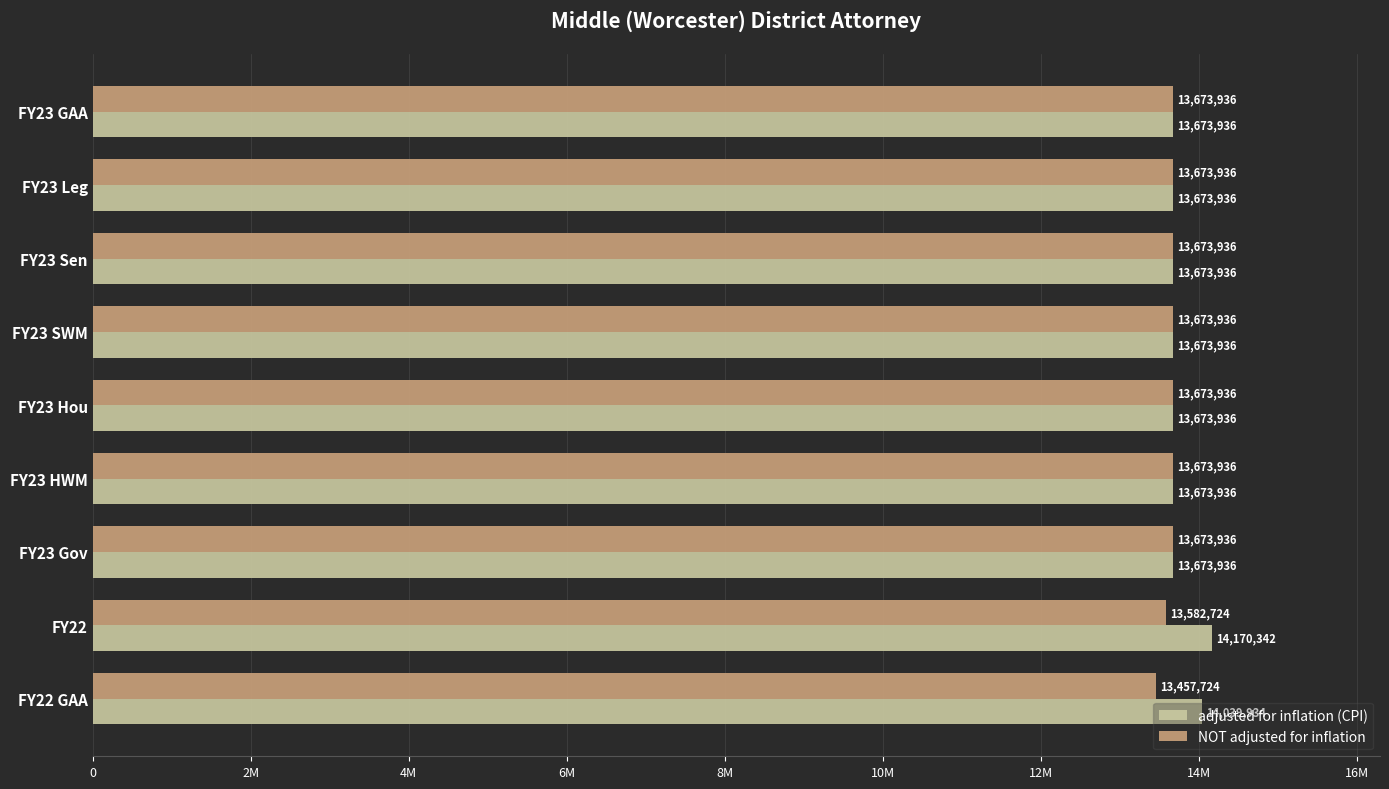

What are all the series names shown in the legend?

adjusted for inflation (CPI), NOT adjusted for inflation